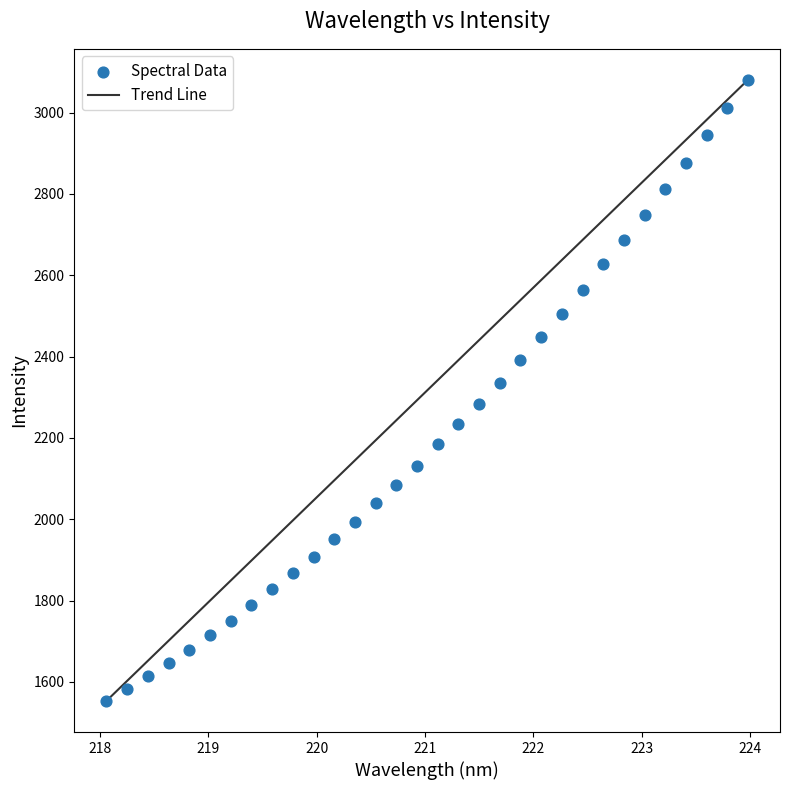

What is the range of Y values (max minus min)?

1527.2